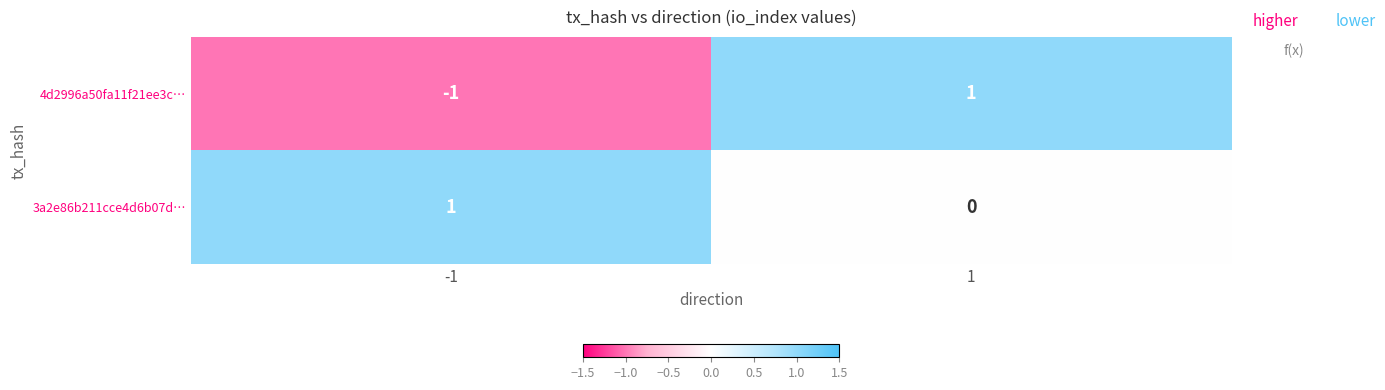

Between -1 and 1, which series saw the biggest shift?

4d2996a50fa11f21ee3c…